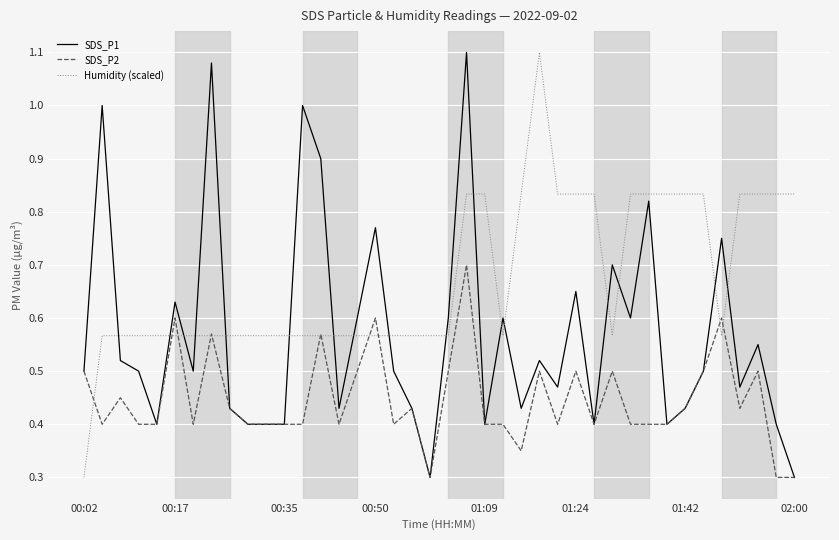

Rank the series by their average value, from highest to lowest.

Humidity (scaled), SDS_P1, SDS_P2